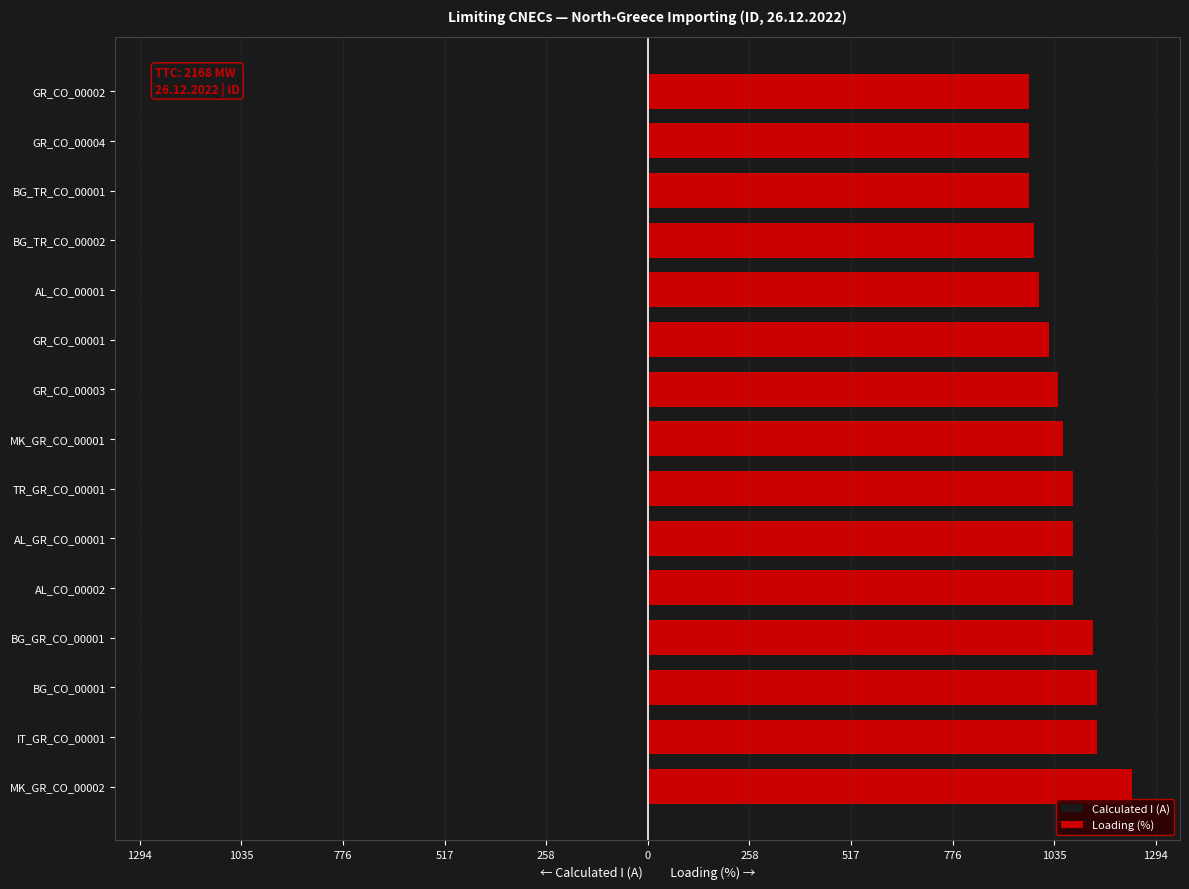

Does the chart contain stacked bars?

No